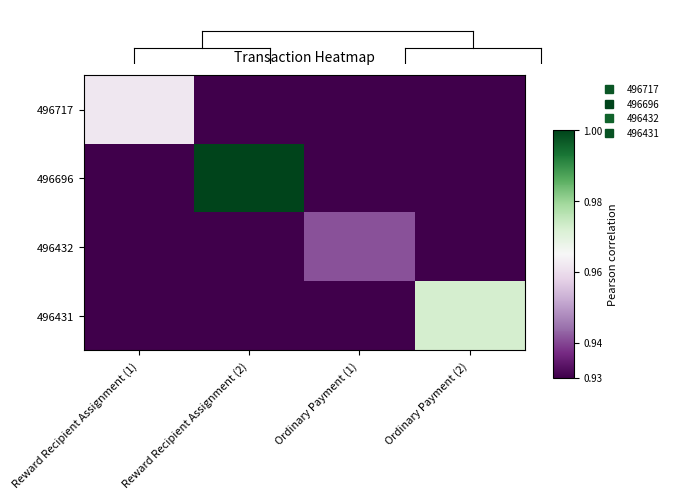

Reading left to right, transcribe all the data shown in this chart.

496717: Reward Recipient Assignment (1)=1.0	Reward Recipient Assignment (2)=0.9	Ordinary Payment (1)=0.9	Ordinary Payment (2)=0.9
496696: Reward Recipient Assignment (1)=0.9	Reward Recipient Assignment (2)=1.0	Ordinary Payment (1)=0.9	Ordinary Payment (2)=0.9
496432: Reward Recipient Assignment (1)=0.9	Reward Recipient Assignment (2)=0.9	Ordinary Payment (1)=0.9	Ordinary Payment (2)=0.9
496431: Reward Recipient Assignment (1)=0.9	Reward Recipient Assignment (2)=0.9	Ordinary Payment (1)=0.9	Ordinary Payment (2)=1.0